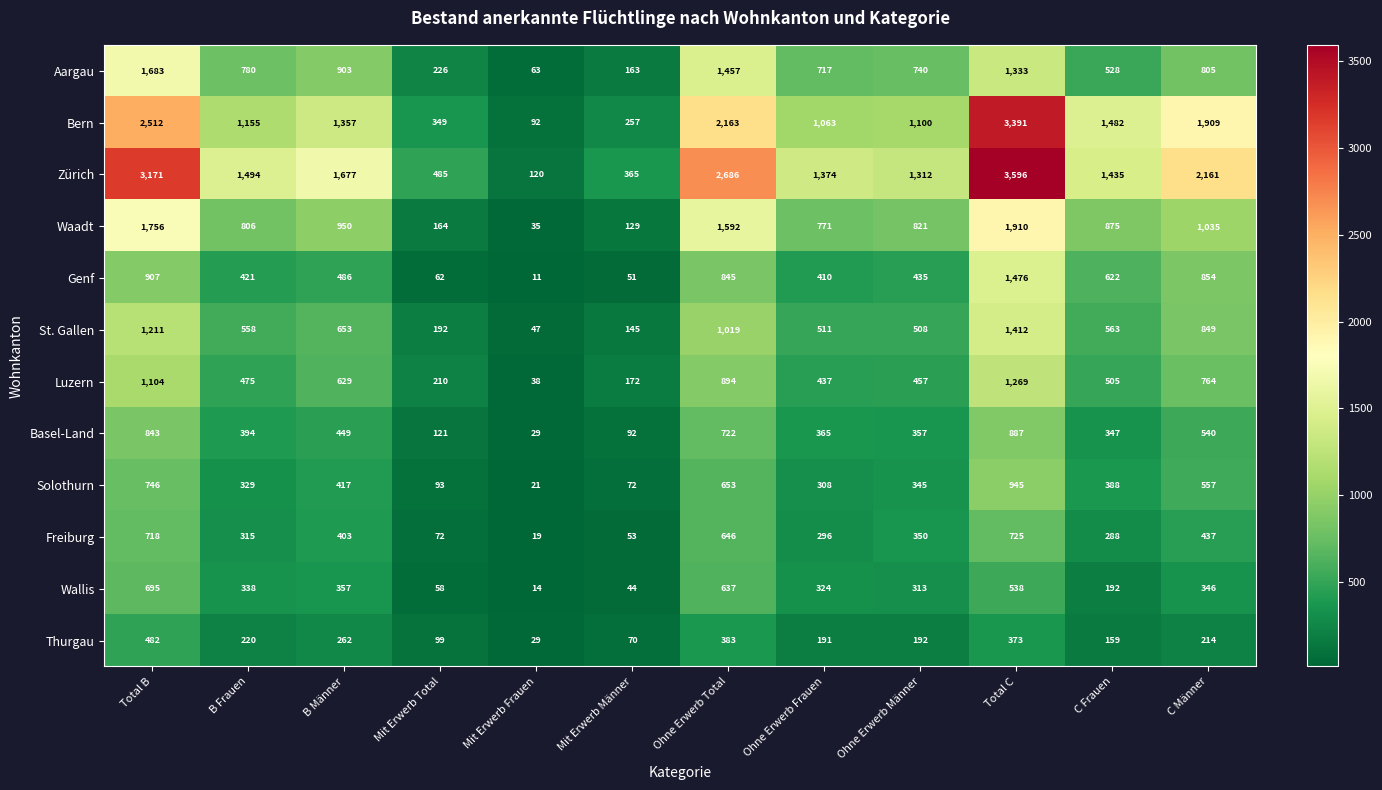

How many distinct data groups are displayed?

12